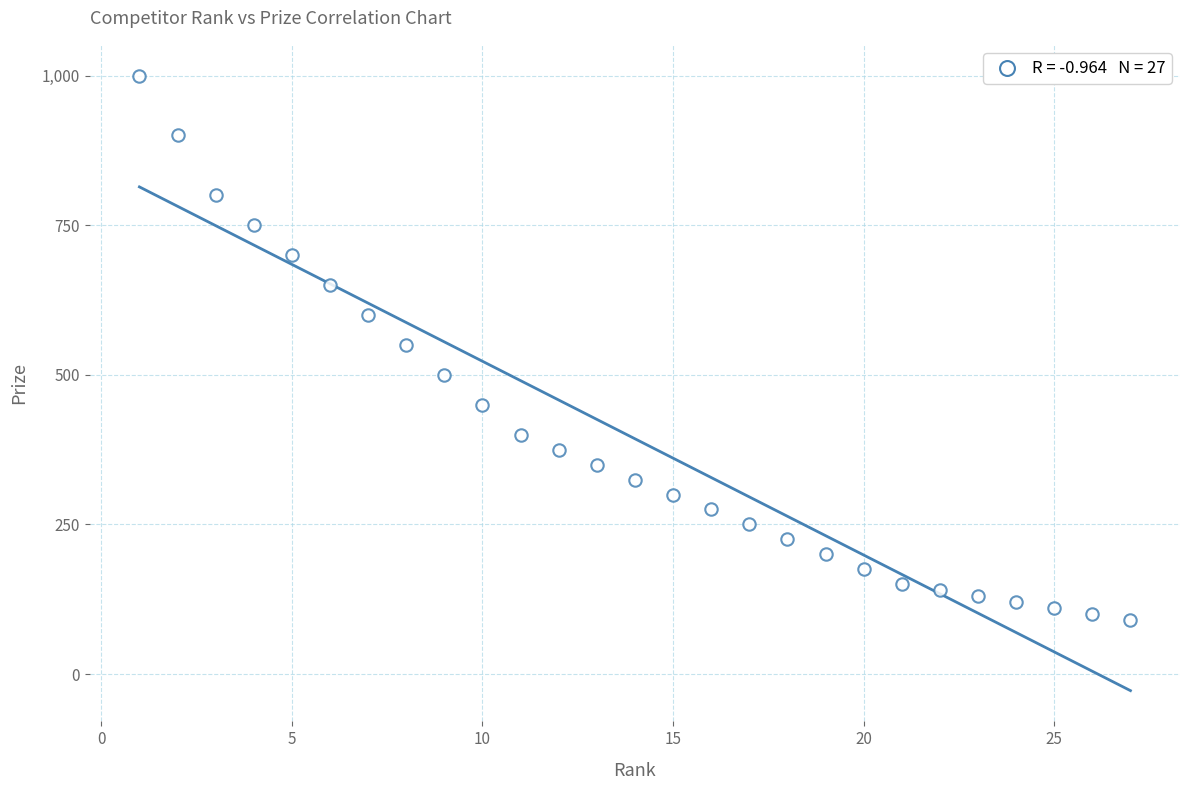

What is the range of Y values (max minus min)?

910